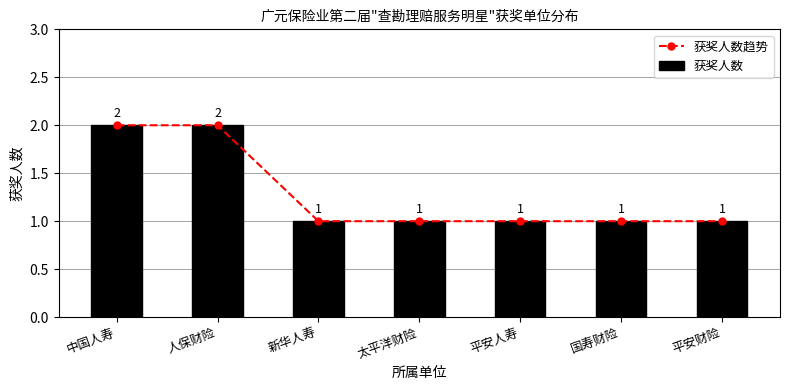

What is the average value of the 获奖人数趋势 series?

1